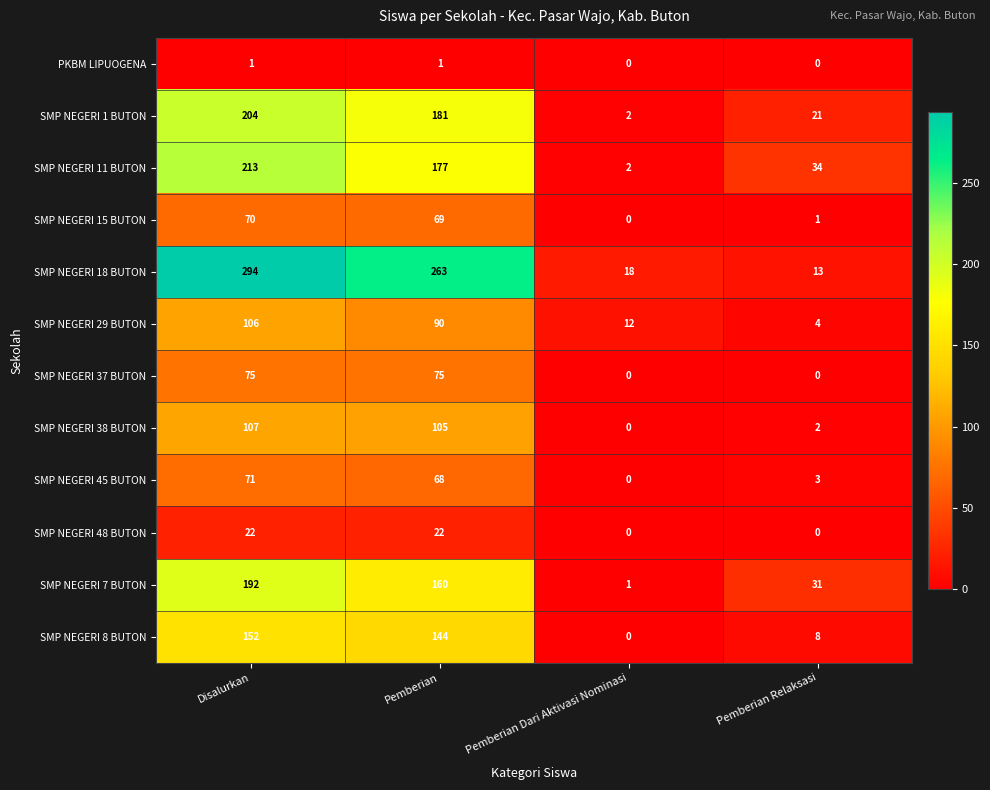

At which category is the sum across all series the highest?

Disalurkan